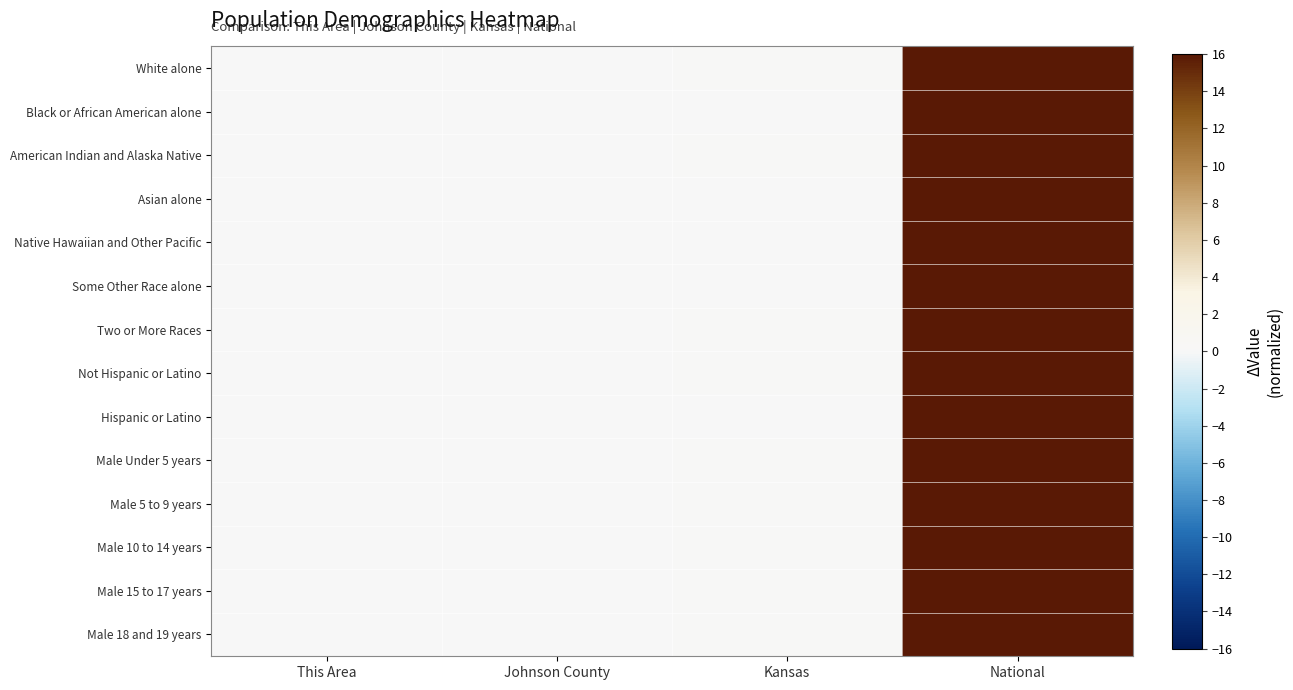

Reading left to right, list all the values displayed in this chart.

White alone: This Area=0.0	Johnson County=0.0	Kansas=0.2	National=16.0
Black or African American alone: This Area=0.0	Johnson County=0.0	Kansas=0.1	National=16.0
American Indian and Alaska Native: This Area=0.0	Johnson County=0.0	Kansas=0.2	National=16.0
Asian alone: This Area=0.0	Johnson County=0.0	Kansas=0.1	National=16.0
Native Hawaiian and Other Pacific: This Area=0.0	Johnson County=0.0	Kansas=0.1	National=16.0
Some Other Race alone: This Area=0.0	Johnson County=0.0	Kansas=0.1	National=16.0
Two or More Races: This Area=0.0	Johnson County=0.0	Kansas=0.2	National=16.0
Not Hispanic or Latino: This Area=0.0	Johnson County=0.0	Kansas=0.2	National=16.0
Hispanic or Latino: This Area=0.0	Johnson County=0.0	Kansas=0.1	National=16.0
Male Under 5 years: This Area=0.0	Johnson County=0.0	Kansas=0.2	National=16.0
Male 5 to 9 years: This Area=0.0	Johnson County=0.0	Kansas=0.2	National=16.0
Male 10 to 14 years: This Area=0.0	Johnson County=0.0	Kansas=0.2	National=16.0
Male 15 to 17 years: This Area=0.0	Johnson County=0.0	Kansas=0.1	National=16.0
Male 18 and 19 years: This Area=0.0	Johnson County=0.0	Kansas=0.1	National=16.0